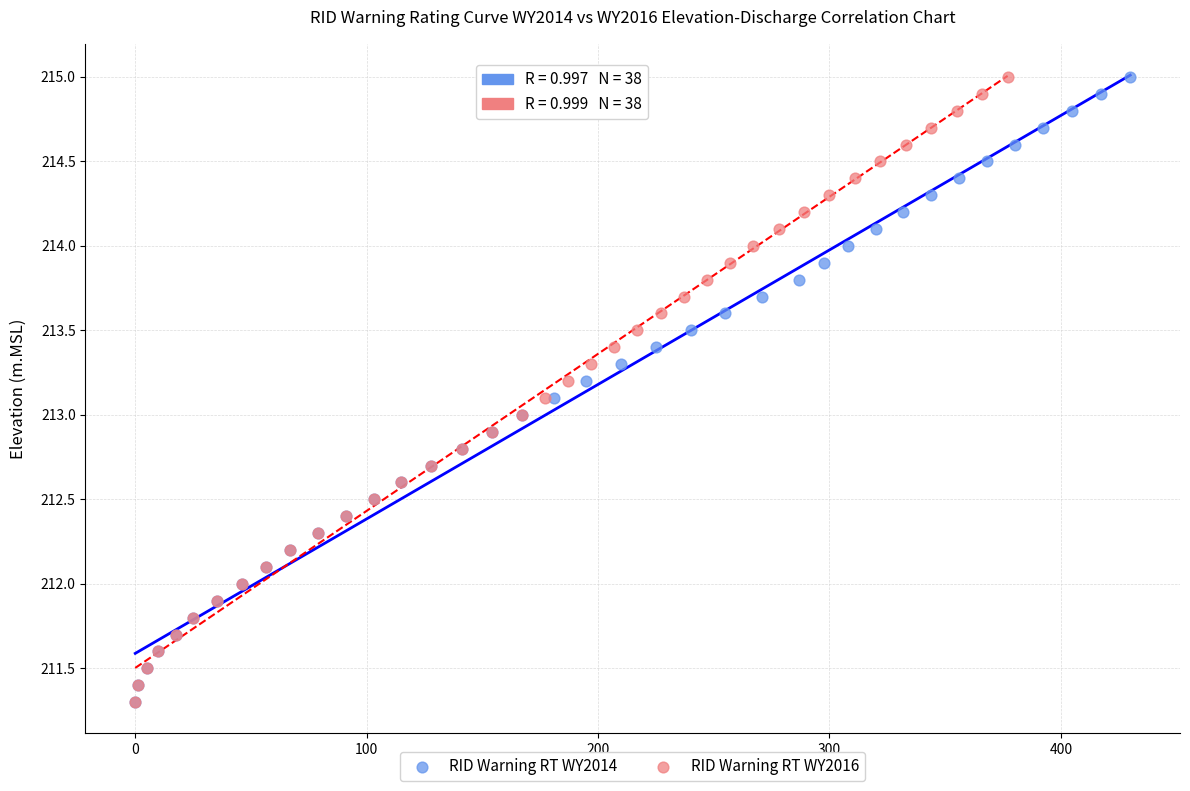

What are all the series names shown in the legend?

RID Warning RT WY2014, RID Warning RT WY2016